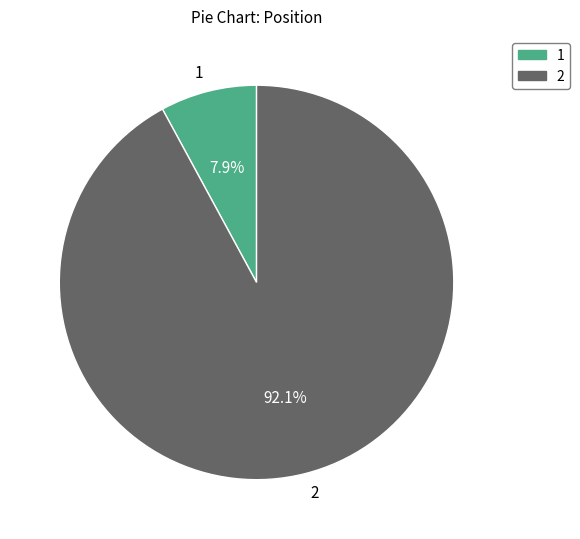

Is 1 the majority of the pie?

No